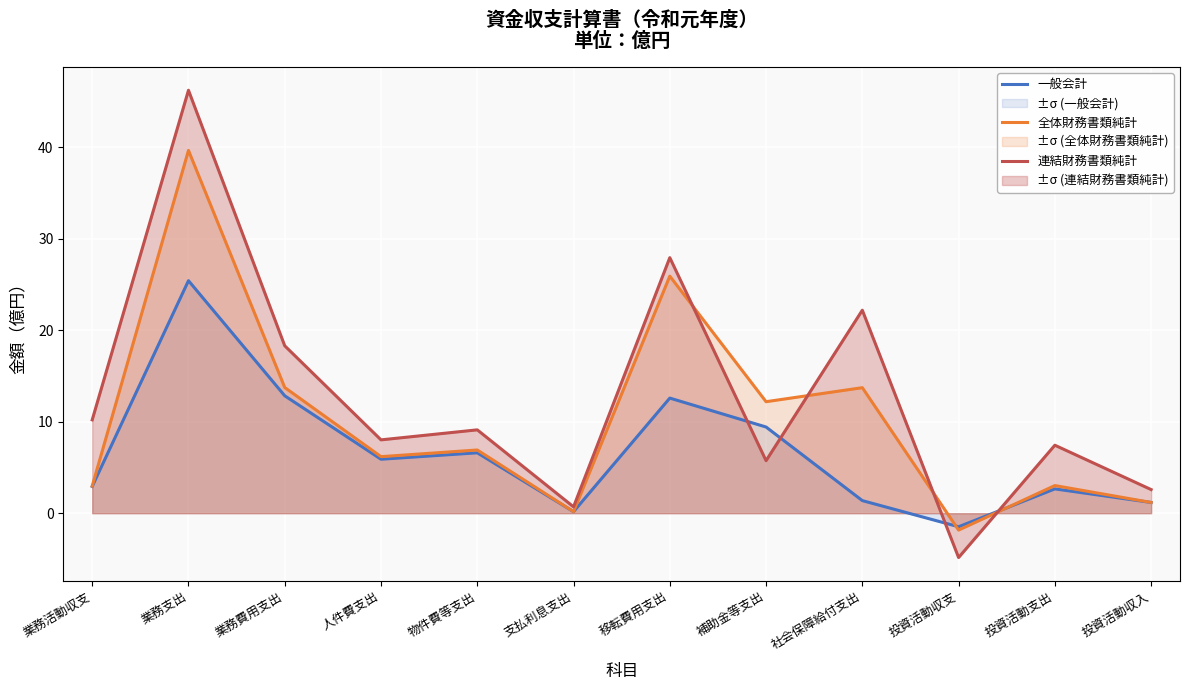

At which category is the sum across all series the highest?

業務支出